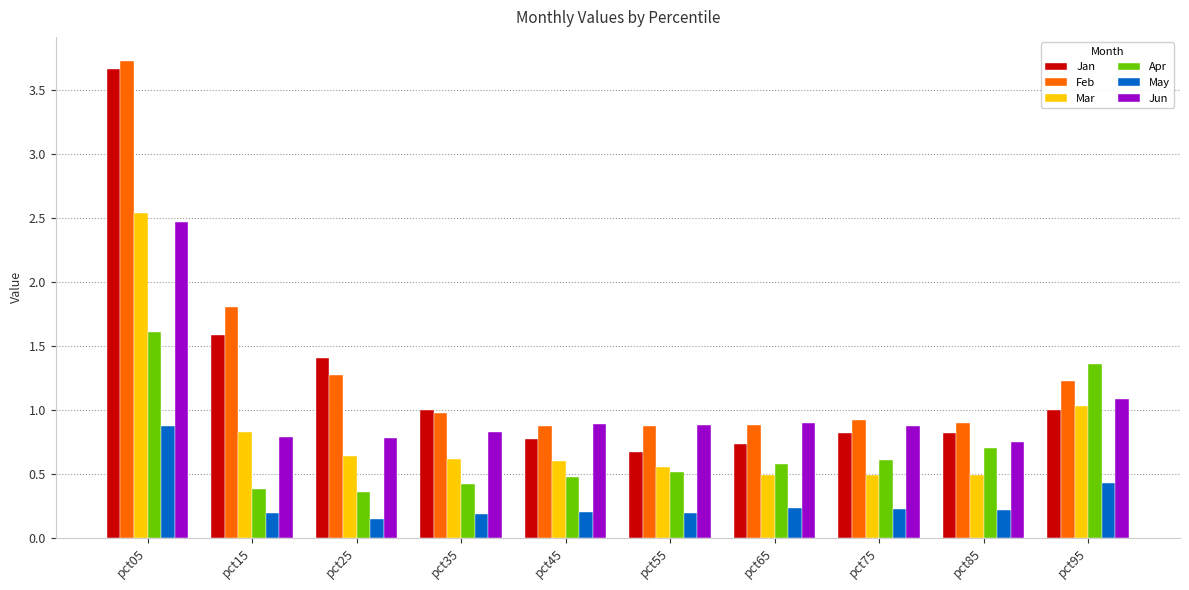

At which category does the chart reach its peak across all series?

pct05